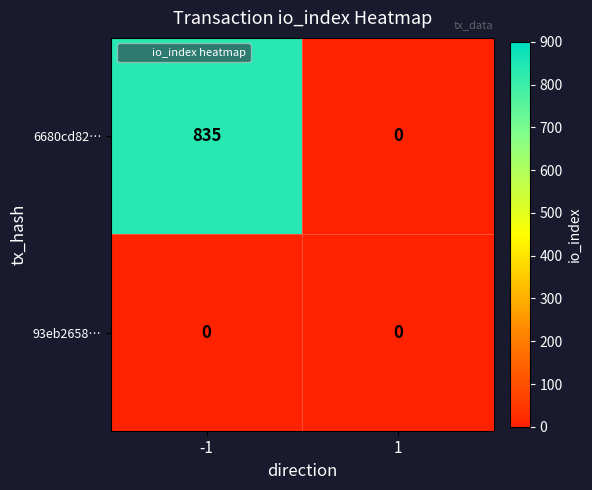

What is the maximum value shown in the chart?

835